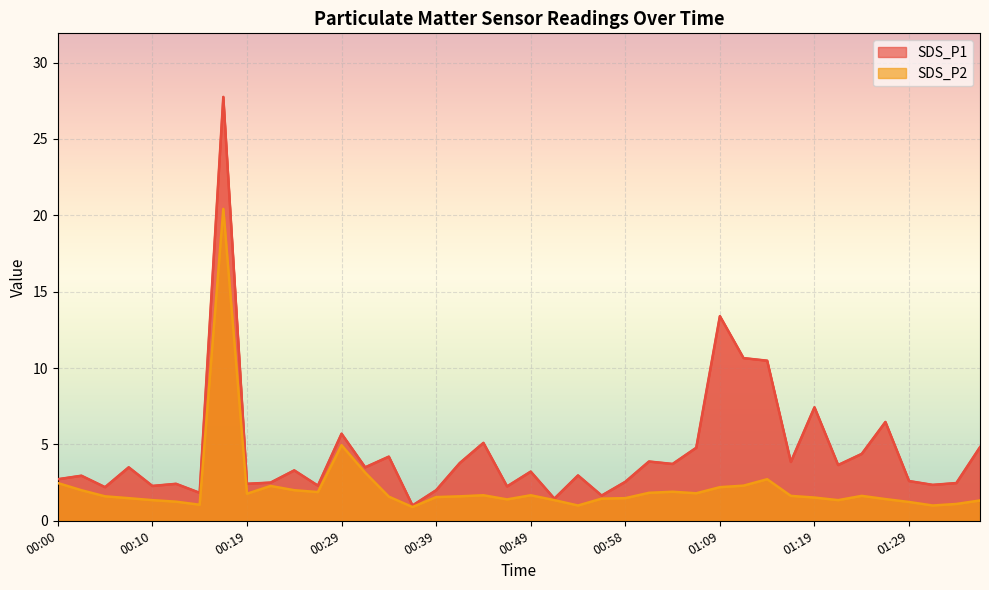

Which series has the widest spread of values?

SDS_P1